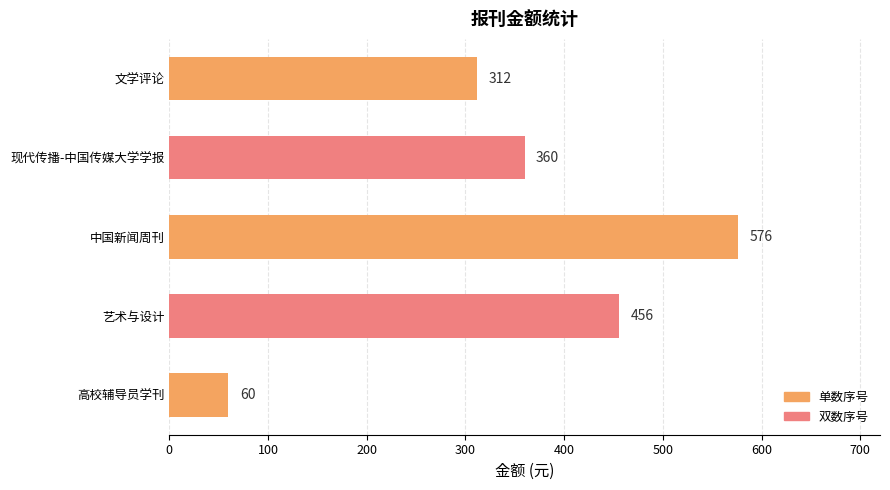

How many distinct data groups are displayed?

1